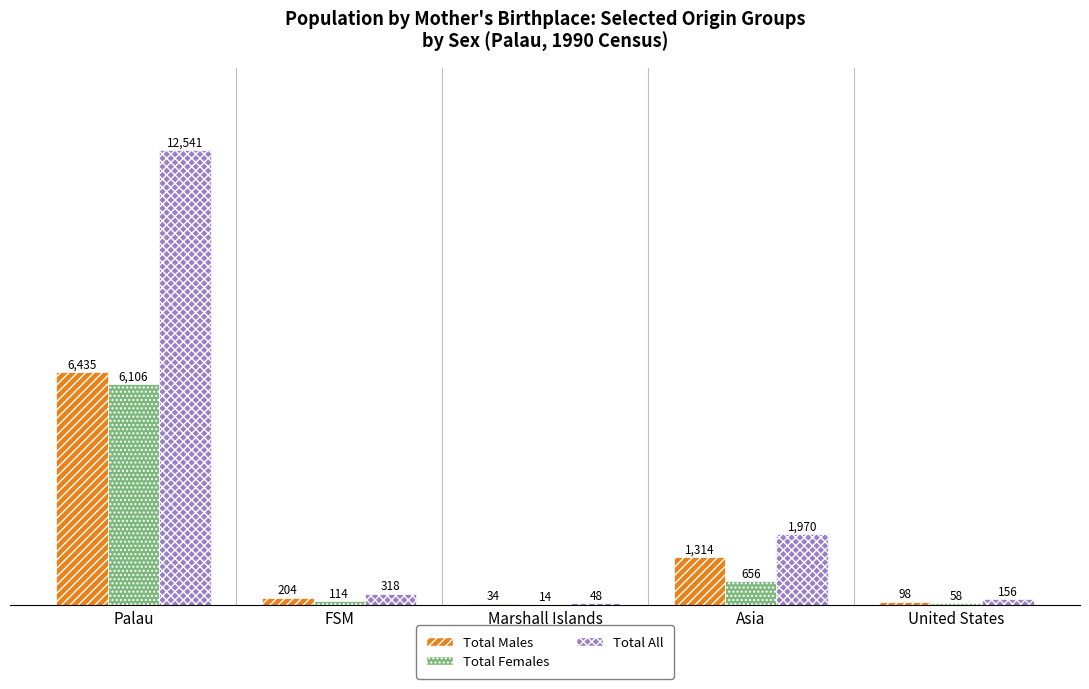

Count the number of data series in this chart.

3